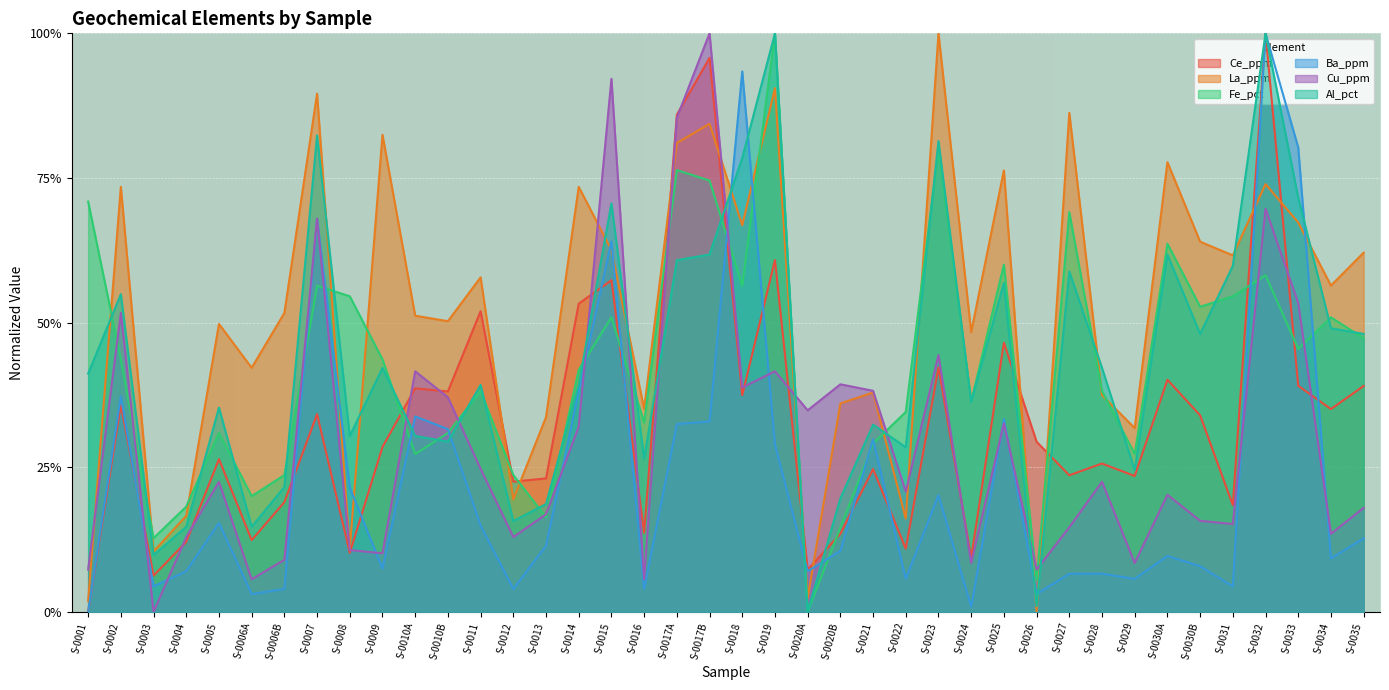

At which category does Ba_ppm reach its first local peak?

S-0002